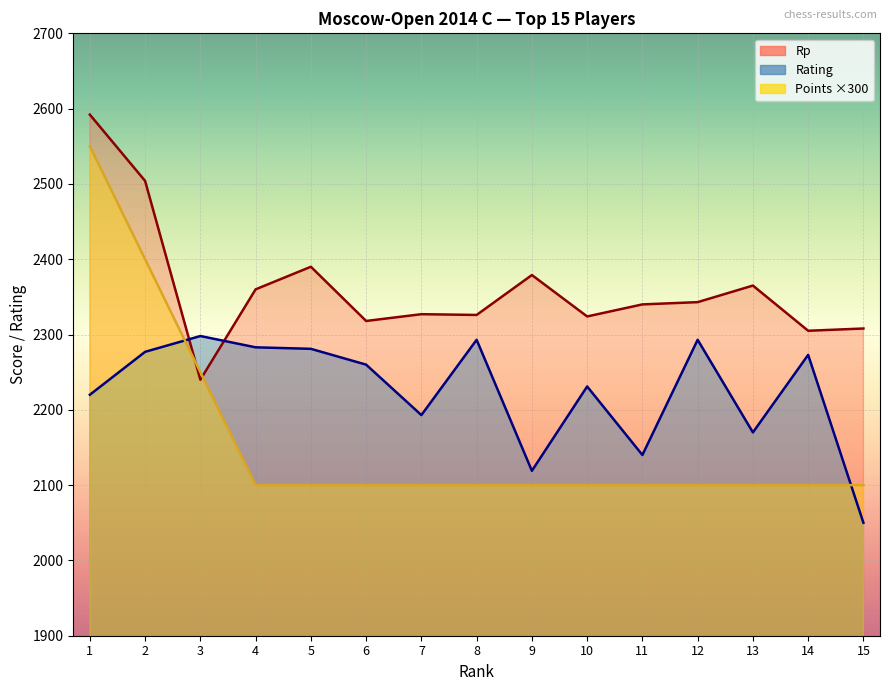

How many data points in Rp are less than 2340?

7